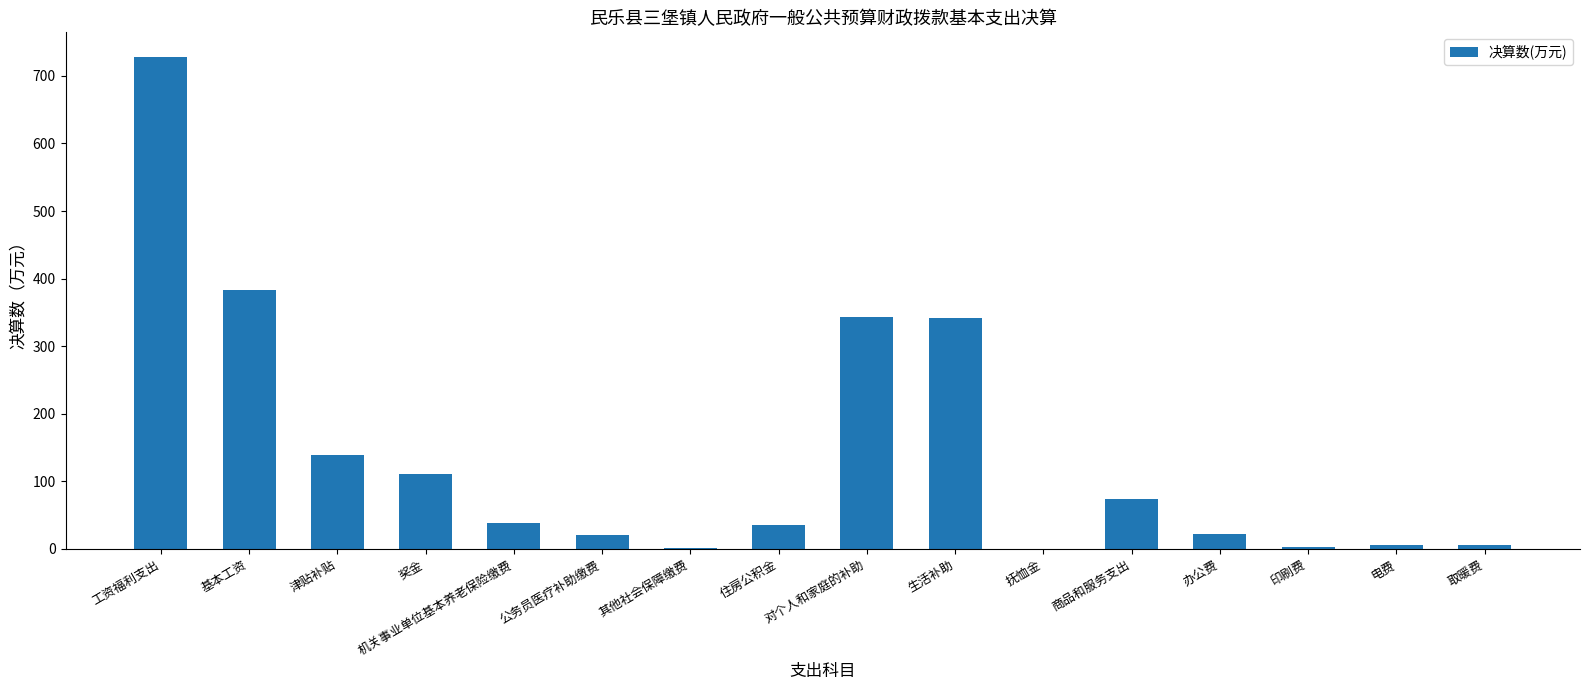

Count the number of data series in this chart.

1